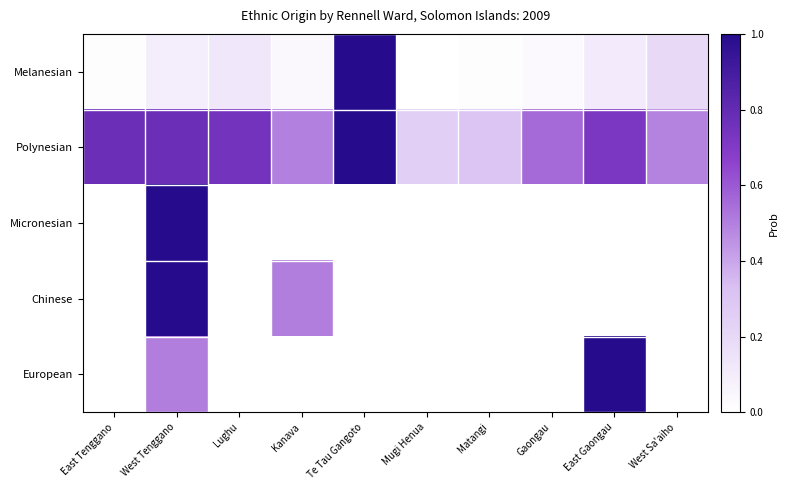

Which series has the largest total across all categories?

Polynesian